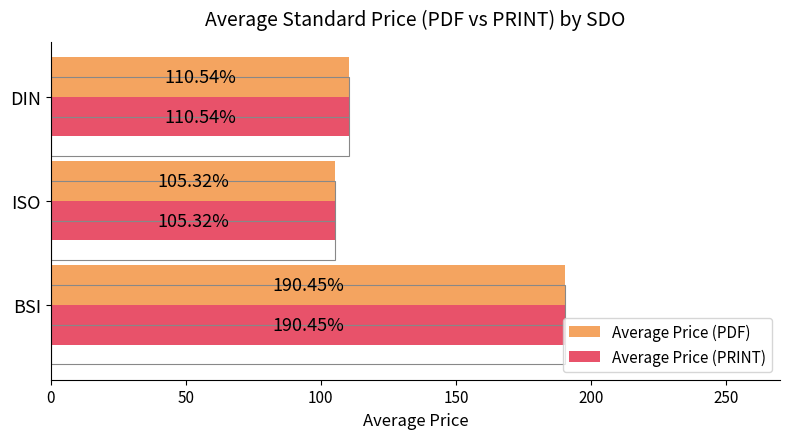

Between ISO and DIN, which is larger?

DIN